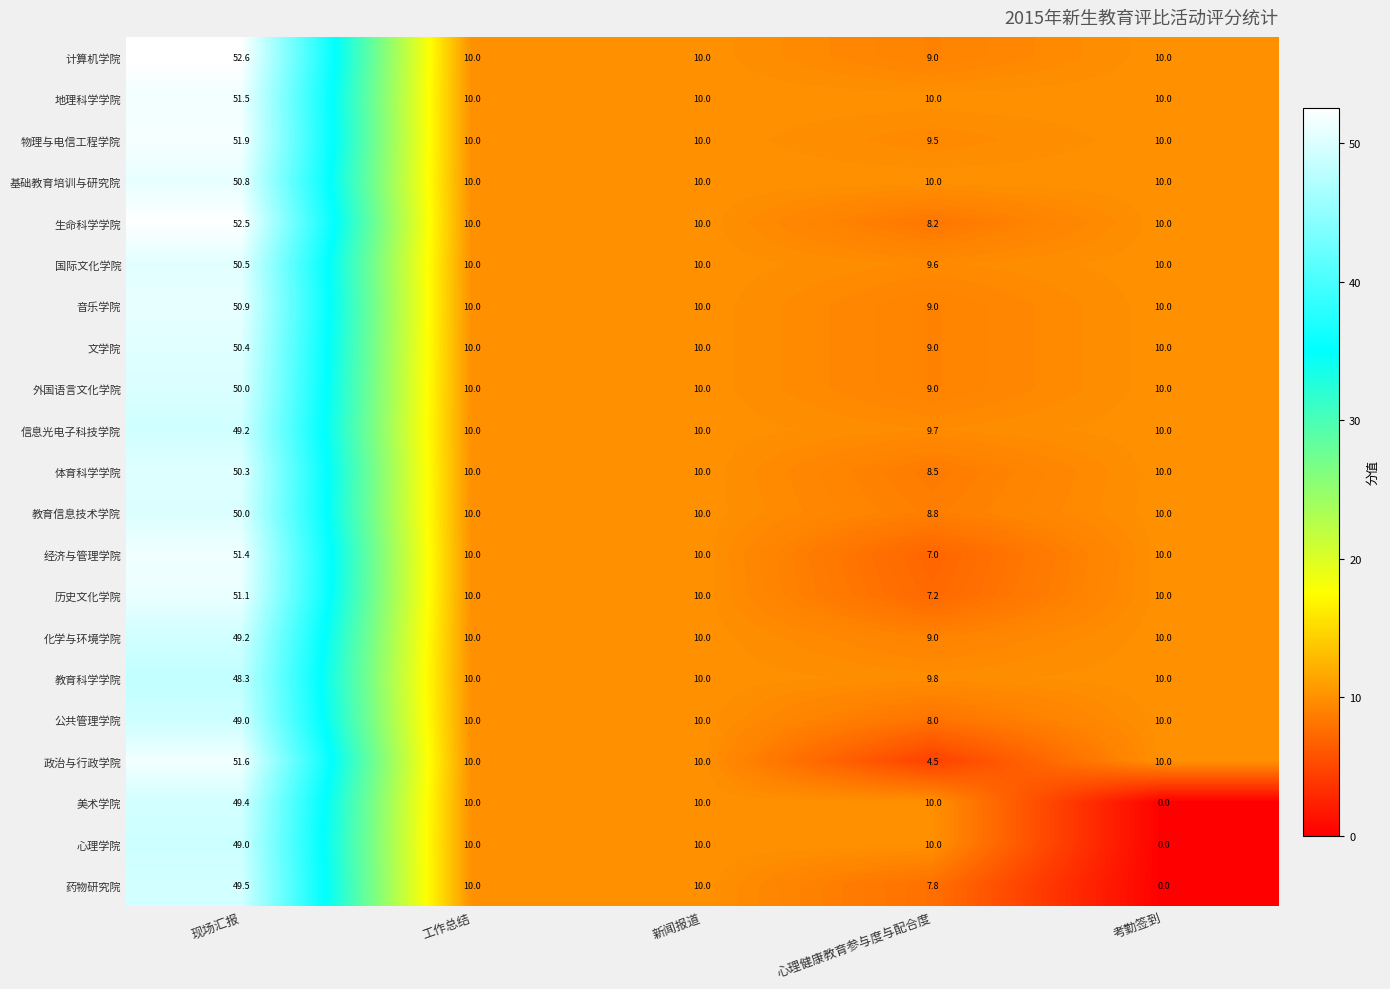

What is the difference between the 心理学院 values at 新闻报道 and 考勤签到?

10.0